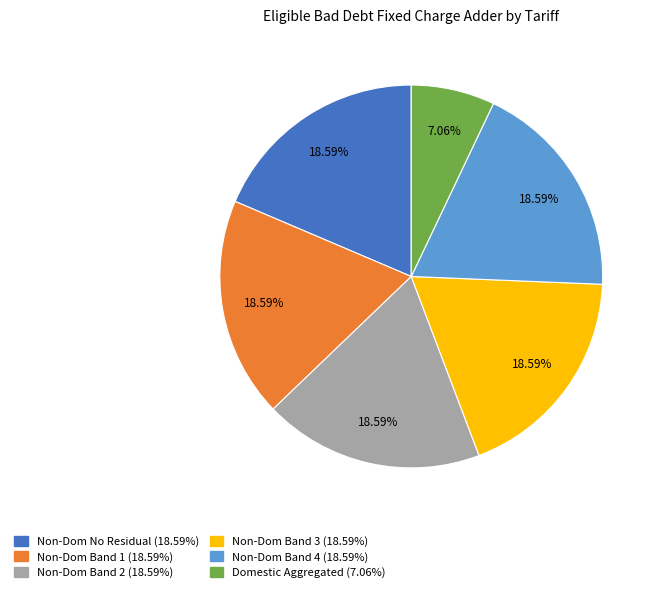

Does any single category account for the majority?

No